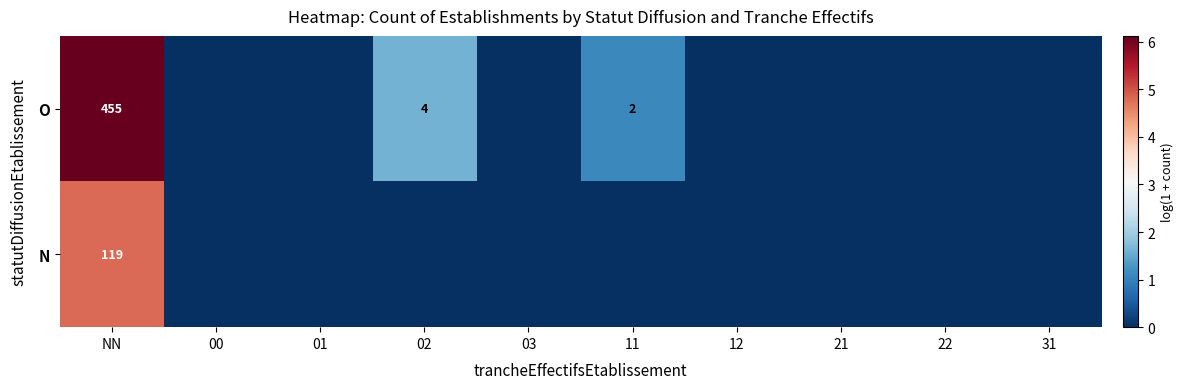

What is the highest value of the O series?

6.1